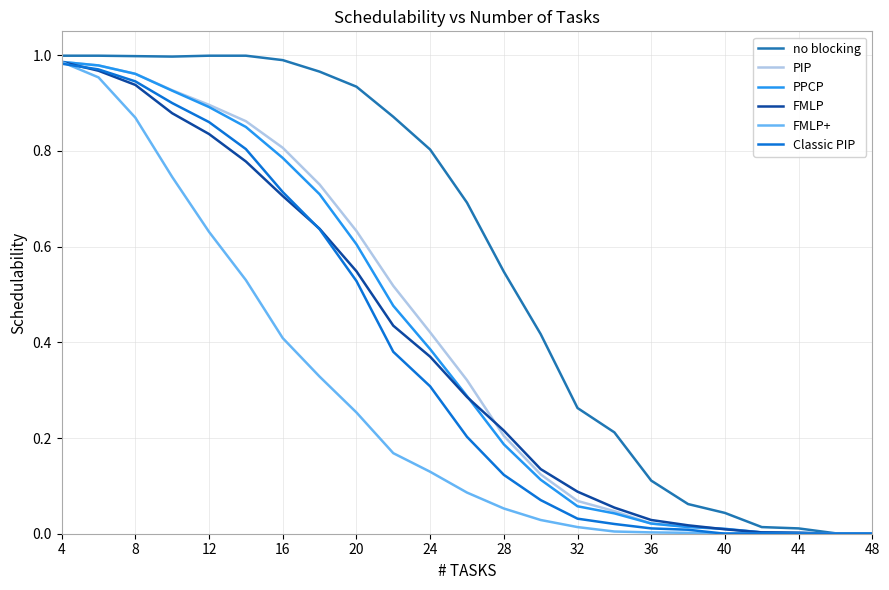

Which series has the largest total across all categories?

no blocking